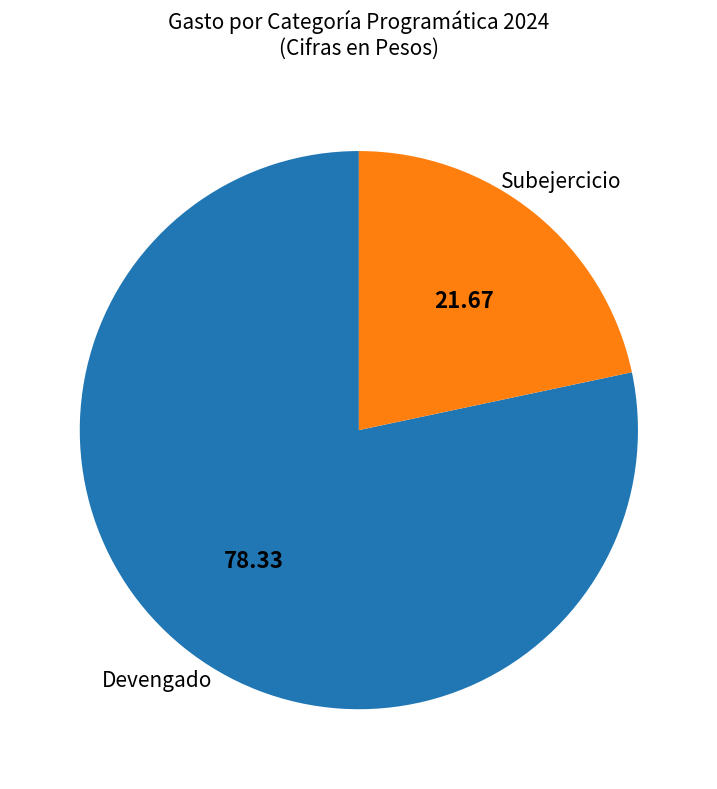

Is there a majority slice in this chart?

Yes